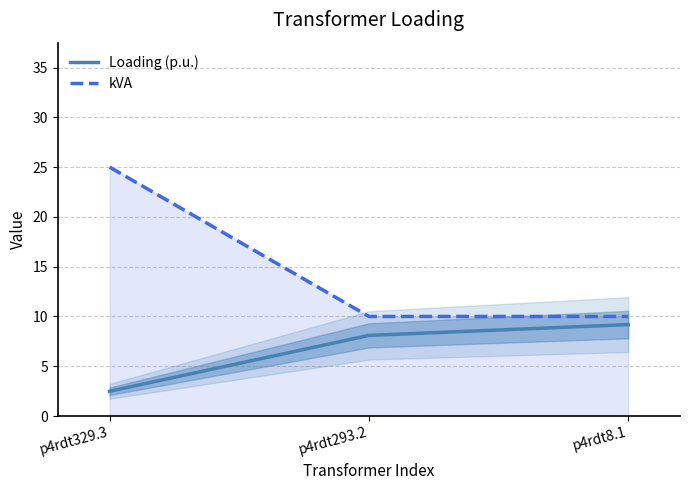

Is the value of kVA at p4rdt293.2 greater than the value of Loading (p.u.) at p4rdt293.2?

Yes